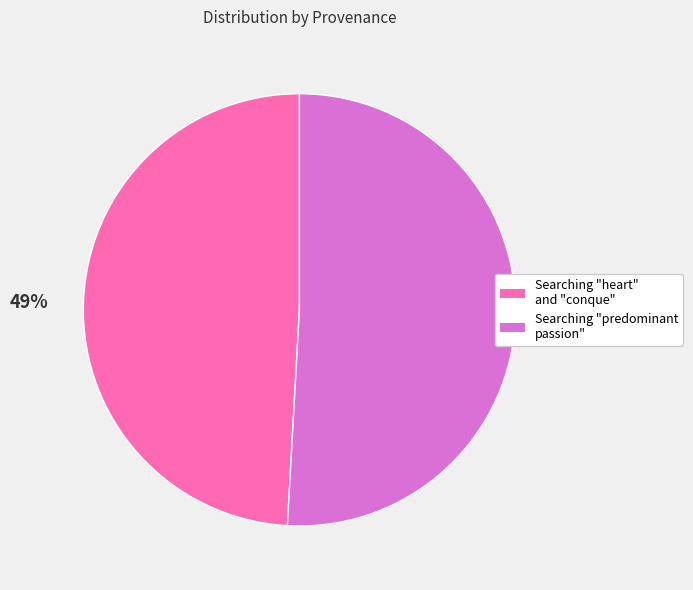

To the nearest percent, what percentage of the pie is Searching "heart" and "conque"?

49%